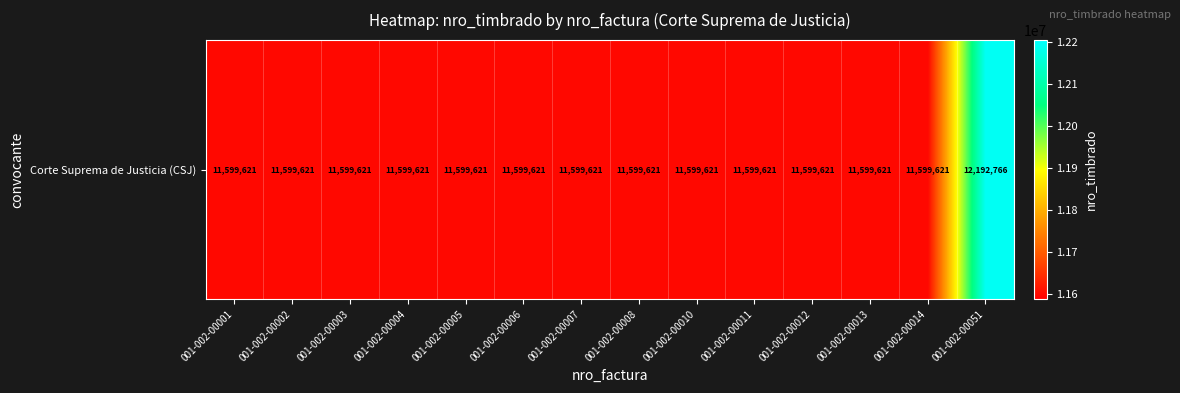

Is it true that the value at 001-002-00004 is 3247740?

False